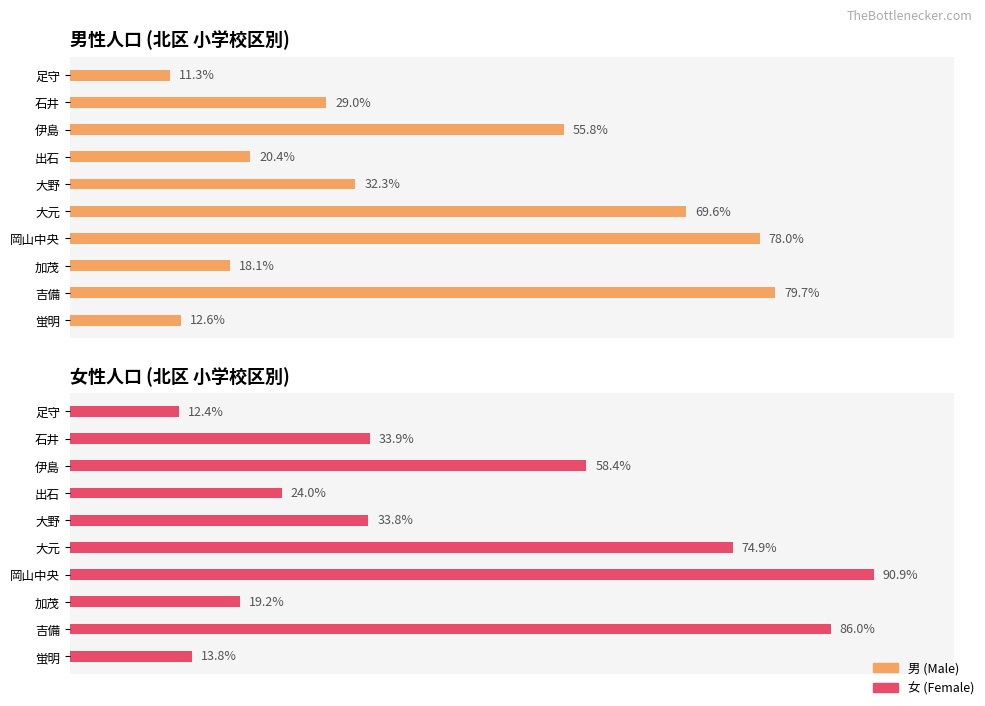

How many bars are there in total?

20